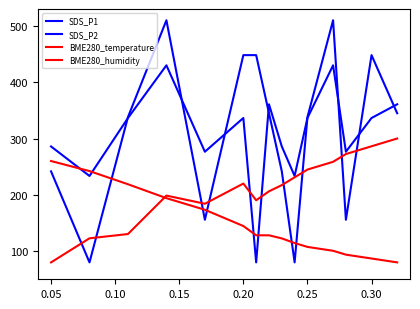

Does the chart display data point markers on the line(s)?

No